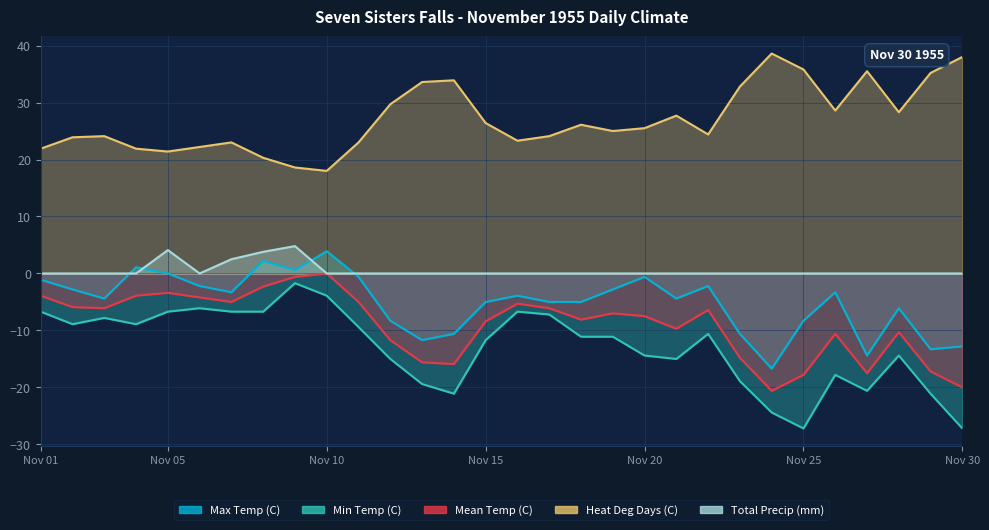

Reading left to right, list all the values displayed in this chart.

Max Temp (C): -1.1	-2.8	-4.4	1.1	0.0	-2.2	-3.3	2.2	0.6	3.9	-0.6	-8.3	-11.7	-10.6	-5.0	-3.9	-5.0	-5.0	-2.8	-0.6	-4.4	-2.2	-10.6	-16.7	-8.3	-3.3	-14.4	-6.1	-13.3	-12.8
Min Temp (C): -6.7	-8.9	-7.8	-8.9	-6.7	-6.1	-6.7	-6.7	-1.7	-3.9	-9.4	-15.0	-19.4	-21.1	-11.7	-6.7	-7.2	-11.1	-11.1	-14.4	-15.0	-10.6	-18.9	-24.4	-27.2	-17.8	-20.6	-14.4	-21.1	-27.2
Mean Temp (C): -3.9	-5.9	-6.1	-3.9	-3.4	-4.2	-5.0	-2.3	-0.6	0.0	-5.0	-11.7	-15.6	-15.9	-8.4	-5.3	-6.1	-8.1	-7.0	-7.5	-9.7	-6.4	-14.8	-20.6	-17.8	-10.6	-17.5	-10.3	-17.2	-20.0
Heat Deg Days (C): 21.9	23.9	24.1	21.9	21.4	22.2	23.0	20.3	18.6	18.0	23.0	29.7	33.6	33.9	26.4	23.3	24.1	26.1	25.0	25.5	27.7	24.4	32.8	38.6	35.8	28.6	35.5	28.3	35.2	38.0
Total Precip (mm): 0.0	0.0	0.0	0.0	4.1	0.0	2.5	3.8	4.8	0.0	0.0	0.0	0.0	0.0	0.0	0.0	0.0	0.0	0.0	0.0	0.0	0.0	0.0	0.0	0.0	0.0	0.0	0.0	0.0	0.0